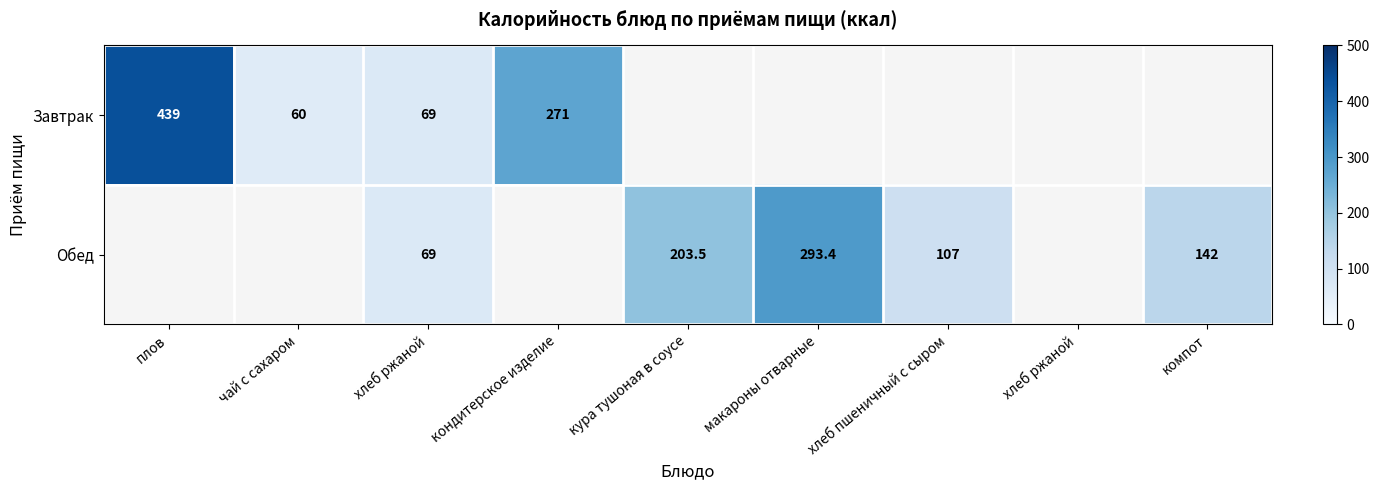

What value does the Завтрак series have at чай с сахаром?

60.0